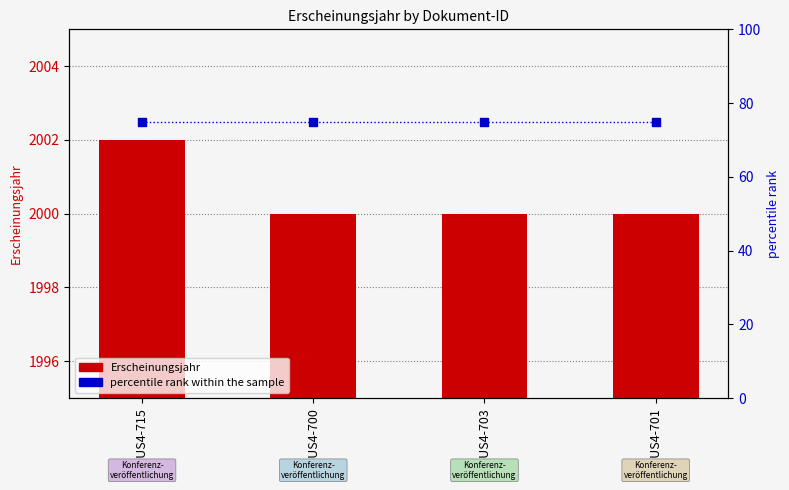

Is the value of percentile rank within the sample at OPUS4-701 greater than the value of Erscheinungsjahr at OPUS4-703?

No